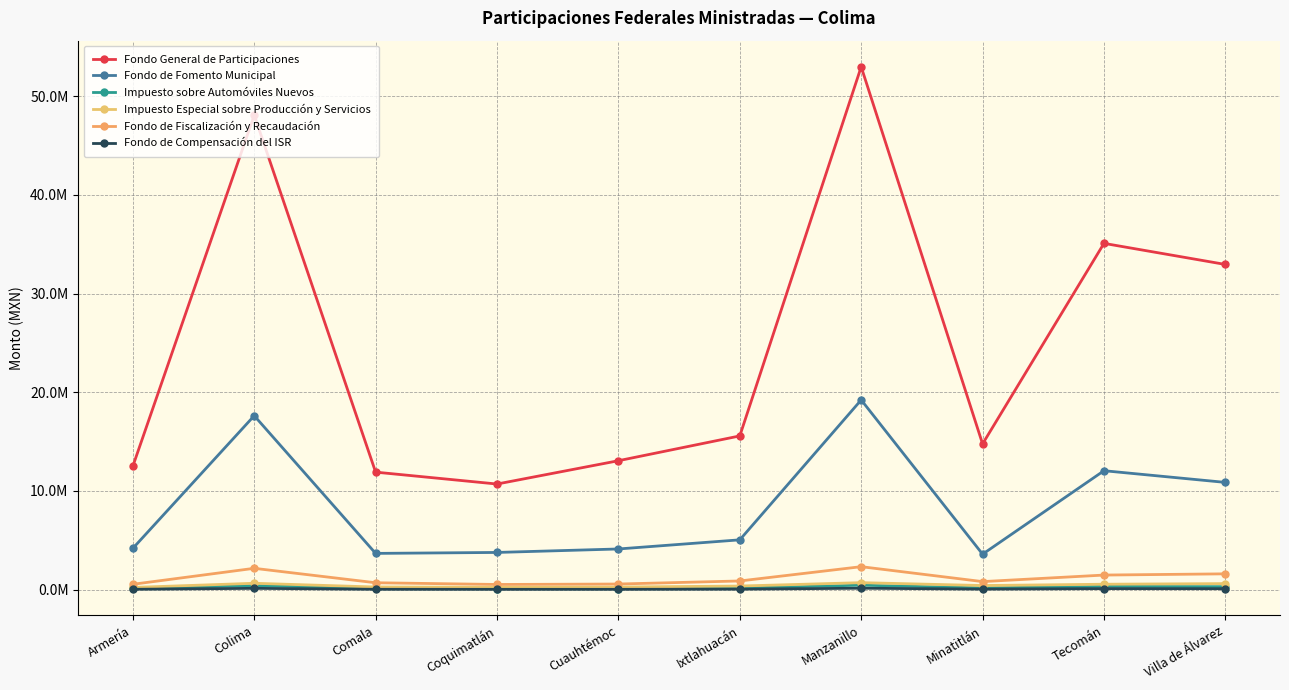

Reading right to left, extract all data points from this chart.

Fondo General de Participaciones: Villa de Álvarez=32943537.4	Tecomán=35078982.6	Minatitlán=14769626.0	Manzanillo=52961875.0	Ixtlahuacán=15577716.2	Cuauhtémoc=13066384.0	Coquimatlán=10705852.2	Comala=11910020.1	Colima=48064606.1	Armería=12508678.8
Fondo de Fomento Municipal: Villa de Álvarez=10870513.9	Tecomán=12054176.4	Minatitlán=3600722.9	Manzanillo=19221264.4	Ixtlahuacán=5053373.3	Cuauhtémoc=4128578.6	Coquimatlán=3776109.0	Comala=3680291.1	Colima=17623582.0	Armería=4191388.4
Impuesto sobre Automóviles Nuevos: Villa de Álvarez=311719.0	Tecomán=339723.9	Minatitlán=189622.8	Manzanillo=460540.4	Ixtlahuacán=174189.6	Cuauhtémoc=123217.4	Coquimatlán=122134.3	Comala=136001.2	Colima=423361.9	Armería=134471.8
Impuesto Especial sobre Producción y Servicios: Villa de Álvarez=620502.2	Tecomán=557492.7	Minatitlán=425543.7	Manzanillo=716361.6	Ixtlahuacán=374068.6	Cuauhtémoc=270165.9	Coquimatlán=247861.8	Comala=275906.9	Colima=654537.2	Armería=231715.0
Fondo de Fiscalización y Recaudación: Villa de Álvarez=1609810.5	Tecomán=1486137.8	Minatitlán=823021.6	Manzanillo=2335060.0	Ixtlahuacán=888139.4	Cuauhtémoc=578055.6	Coquimatlán=533326.5	Comala=707273.2	Colima=2169382.8	Armería=551945.5
Fondo de Compensación del ISR: Villa de Álvarez=104375.5	Tecomán=113752.6	Minatitlán=63493.0	Manzanillo=154206.6	Ixtlahuacán=58325.4	Cuauhtémoc=41257.9	Coquimatlán=40895.3	Comala=45538.4	Colima=141757.9	Armería=45026.3